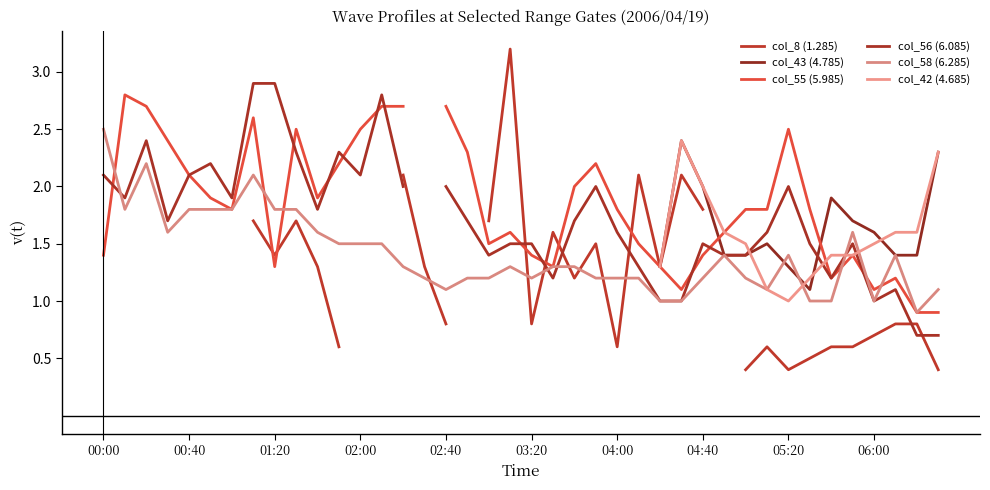

Between 11 and 19, which is larger?

19